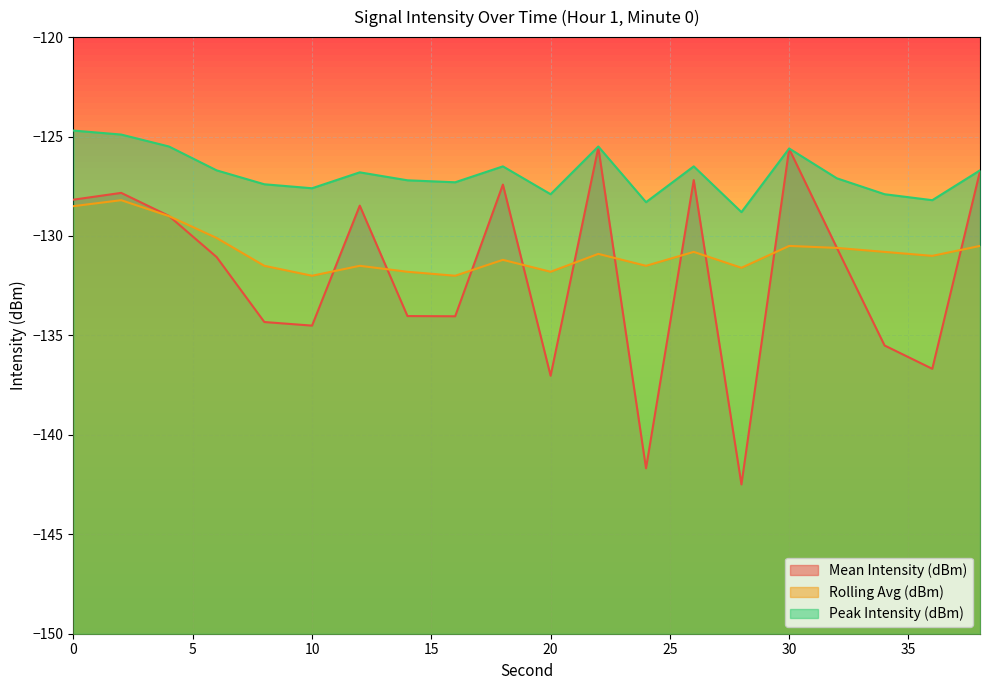

What is the sum of the Peak Intensity (dBm) values at 26 and 10?

-254.1